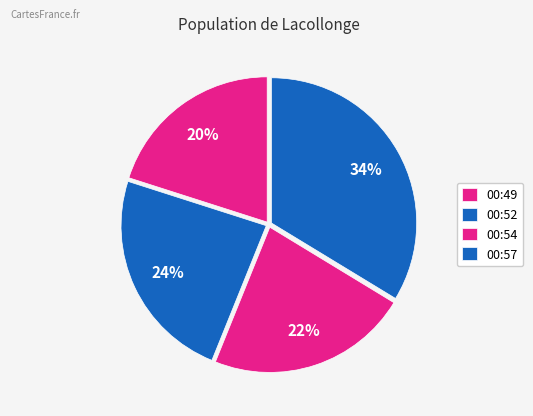

To the nearest percent, what is the difference between the largest and smallest slice percentages?

14%